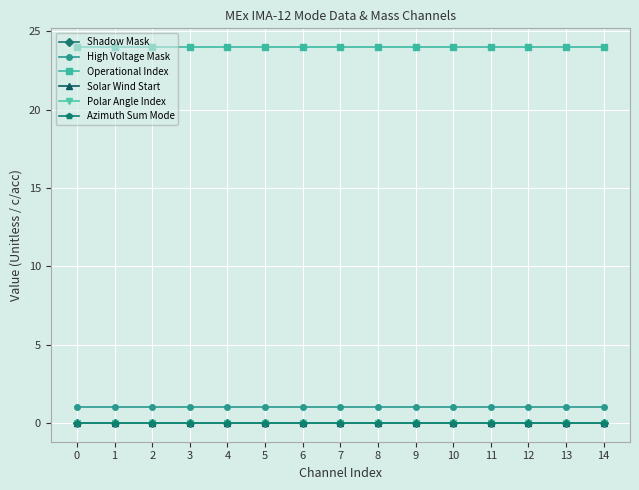

Reading left to right, extract all data points from this chart.

Shadow Mask: 0=0	1=0	2=0	3=0	4=0	5=0	6=0	7=0	8=0	9=0	10=0	11=0	12=0	13=0	14=0
High Voltage Mask: 0=1	1=1	2=1	3=1	4=1	5=1	6=1	7=1	8=1	9=1	10=1	11=1	12=1	13=1	14=1
Operational Index: 0=24	1=24	2=24	3=24	4=24	5=24	6=24	7=24	8=24	9=24	10=24	11=24	12=24	13=24	14=24
Solar Wind Start: 0=0	1=0	2=0	3=0	4=0	5=0	6=0	7=0	8=0	9=0	10=0	11=0	12=0	13=0	14=0
Polar Angle Index: 0=0	1=0	2=0	3=0	4=0	5=0	6=0	7=0	8=0	9=0	10=0	11=0	12=0	13=0	14=0
Azimuth Sum Mode: 0=0	1=0	2=0	3=0	4=0	5=0	6=0	7=0	8=0	9=0	10=0	11=0	12=0	13=0	14=0